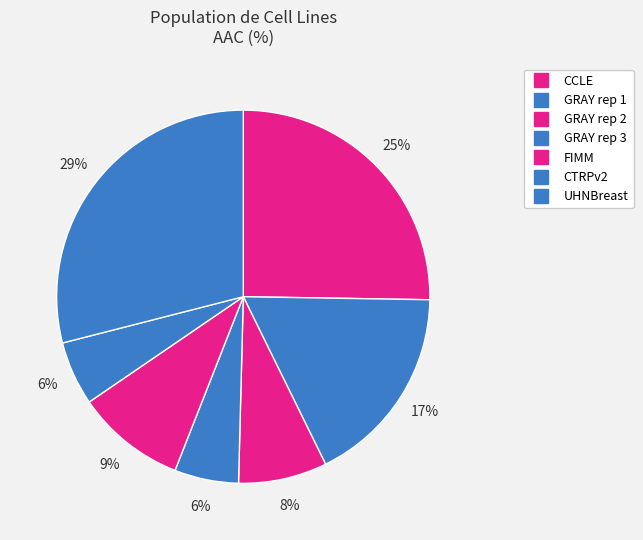

The CTRPv2 slice represents 6% of the pie. True or false?

True